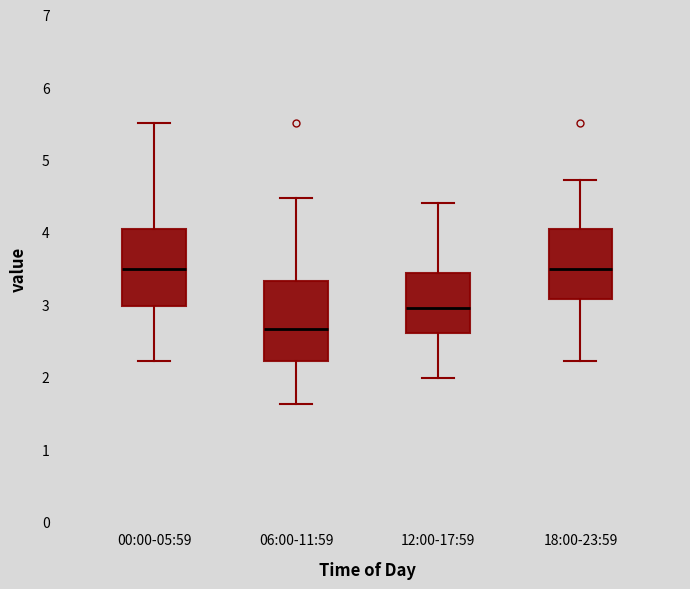

Reading left to right, read every box against the y-axis: the position of its median line, the range the box covers, and the ends of its whiskers. The values are not printed on the chart, so give them approximately, as read against the axis.

00:00-05:59: median 3.5, box 3.0 to 4.0, whiskers 2.2 to 5.5
06:00-11:59: median 2.7, box 2.2 to 3.3, whiskers 1.6 to 4.5
12:00-17:59: median 3.0, box 2.6 to 3.4, whiskers 2.0 to 4.4
18:00-23:59: median 3.5, box 3.1 to 4.0, whiskers 2.2 to 4.7